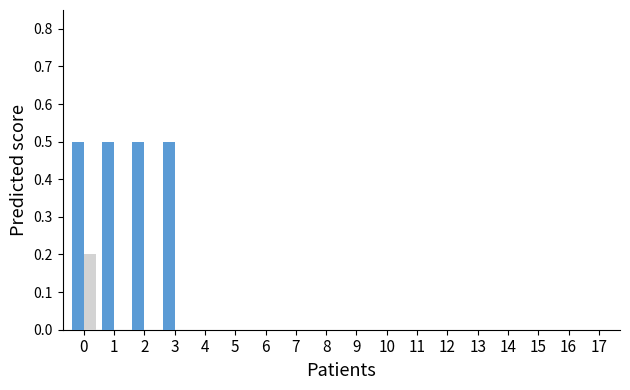

What is the total value across all series at 0?

0.7